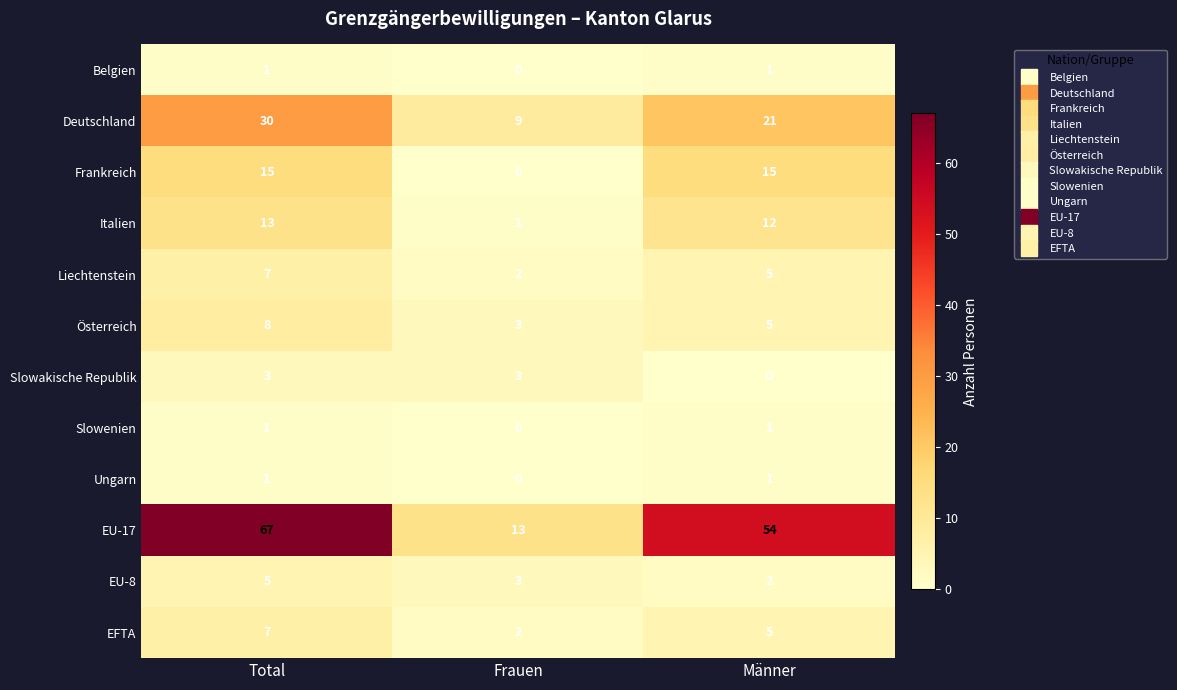

At which category is the sum across all series the highest?

Total